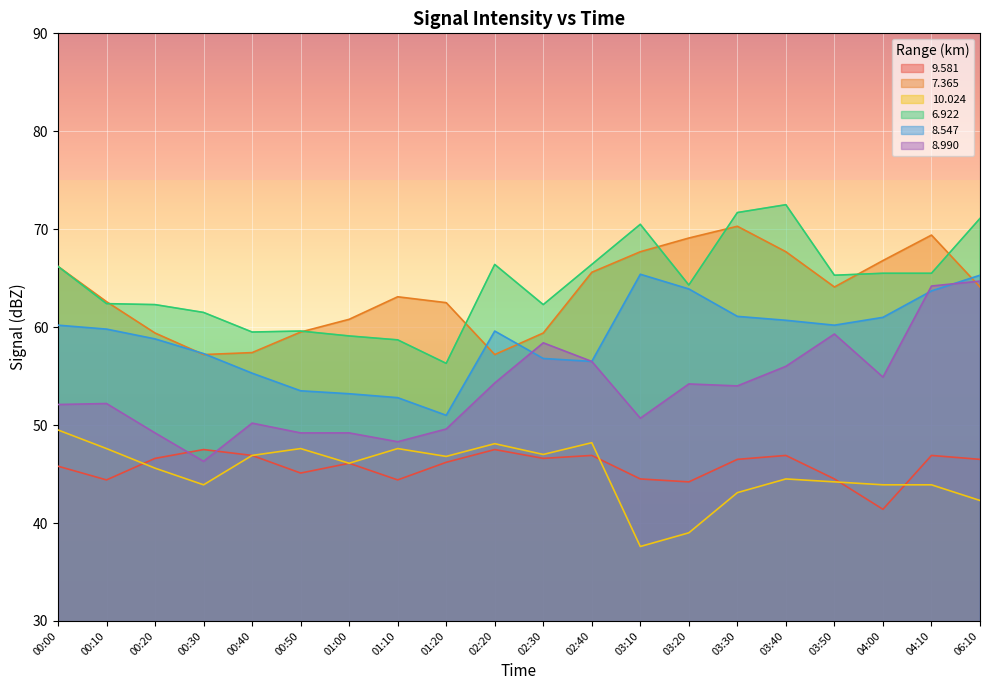

Which series has the largest total across all categories?

6.922